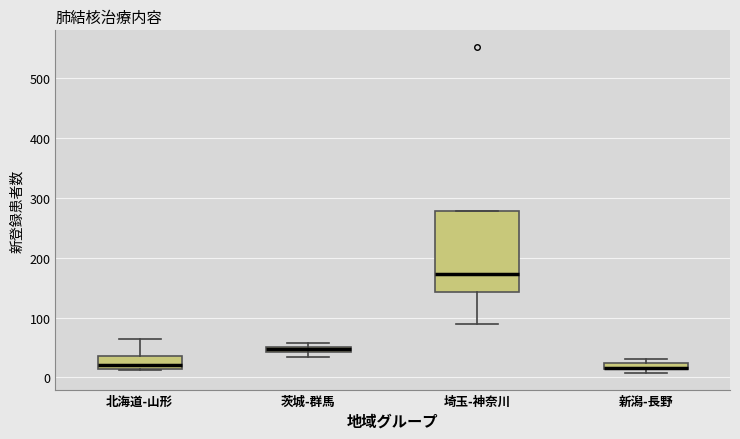

Where is the lower edge of the box for 新潟-長野 on the y-axis? The values are not printed on the chart, so give them approximately, as read against the axis.

10